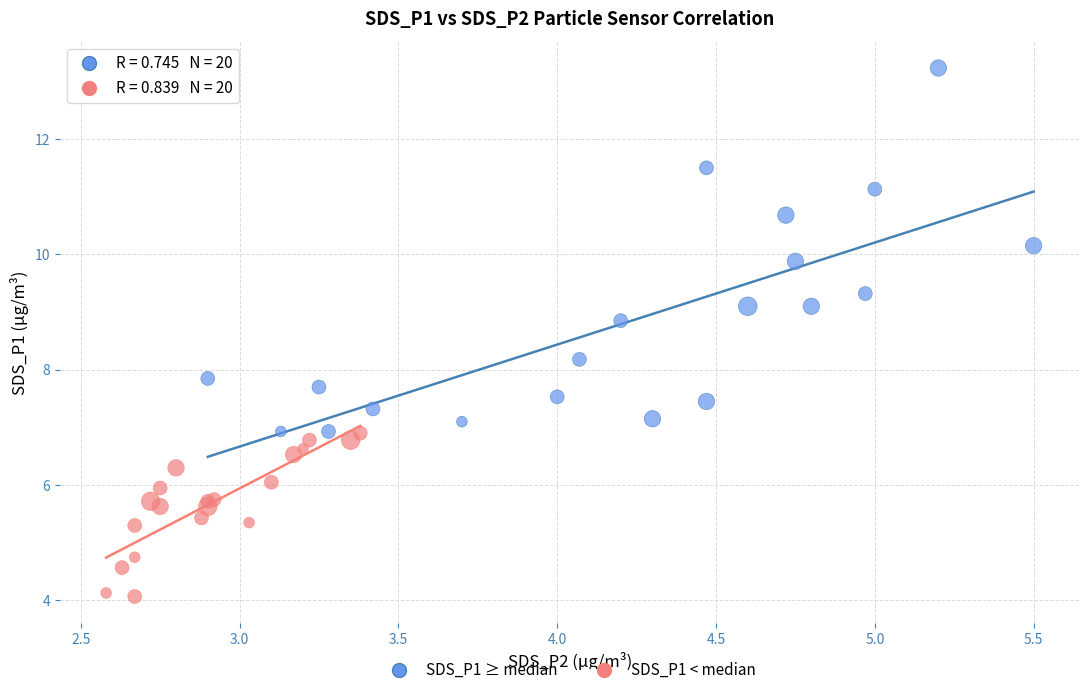

Which series has the widest spread of Y values?

SDS_P1 ≥ median